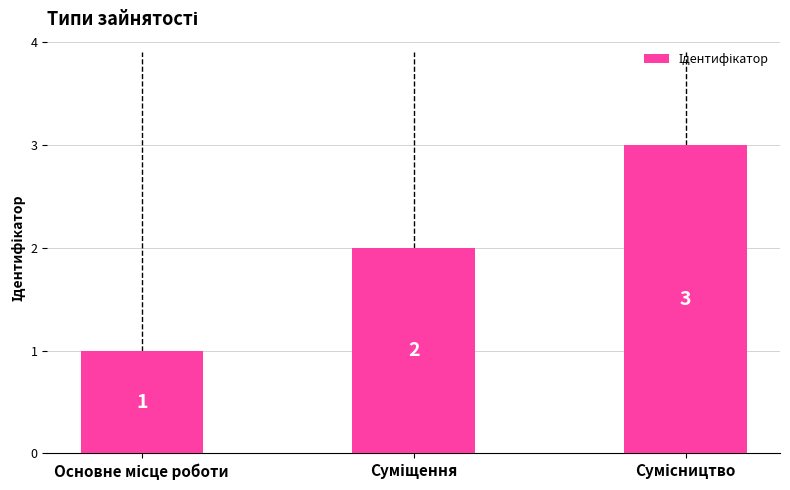

What is the value of the 3rd bar from the left?

3